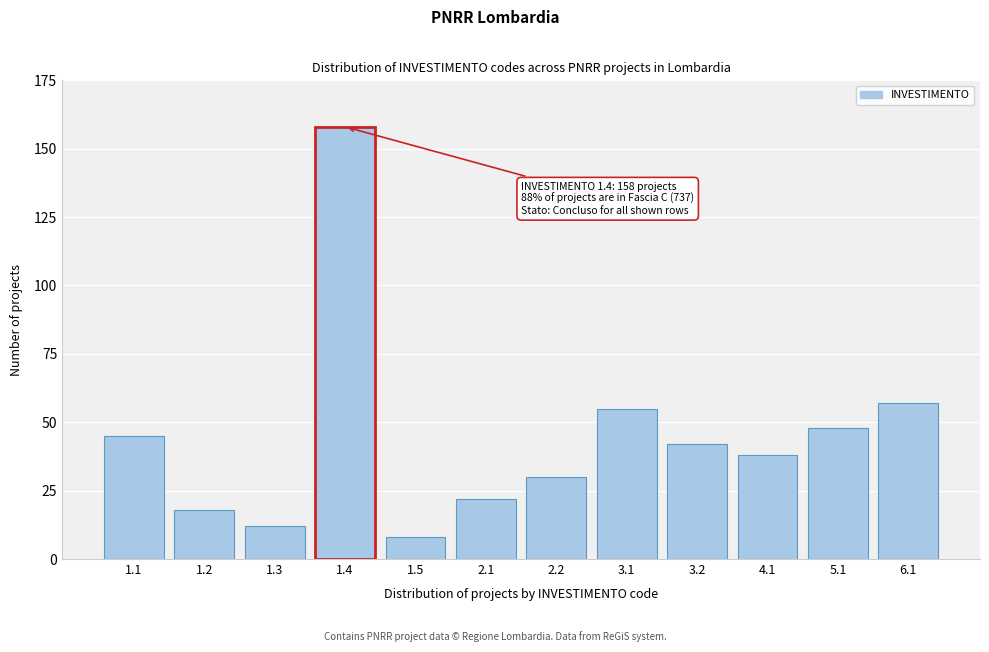

Reading left to right, list all the values displayed in this chart.

45	18	12	158	8	22	30	55	42	38	48	57